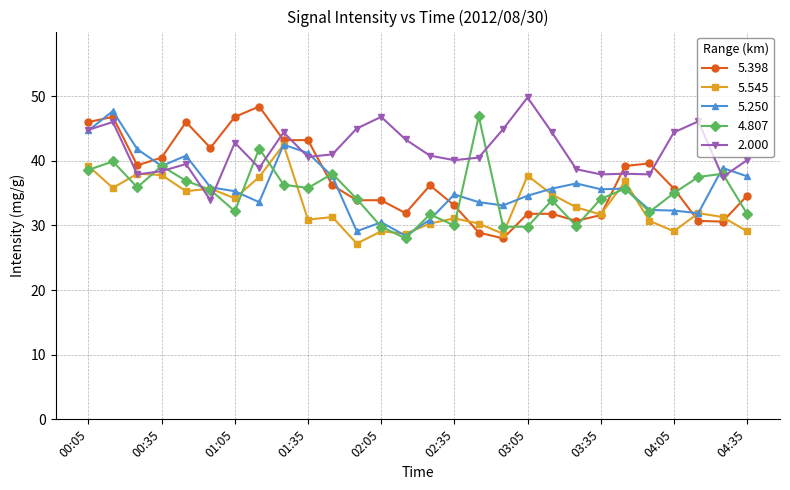

What is the maximum value shown in the chart?

49.8